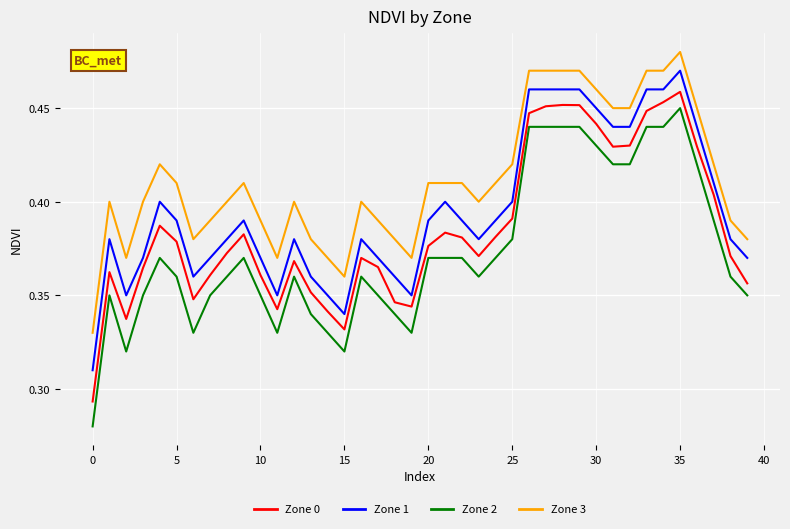

Which series has the largest total across all categories?

Zone 3